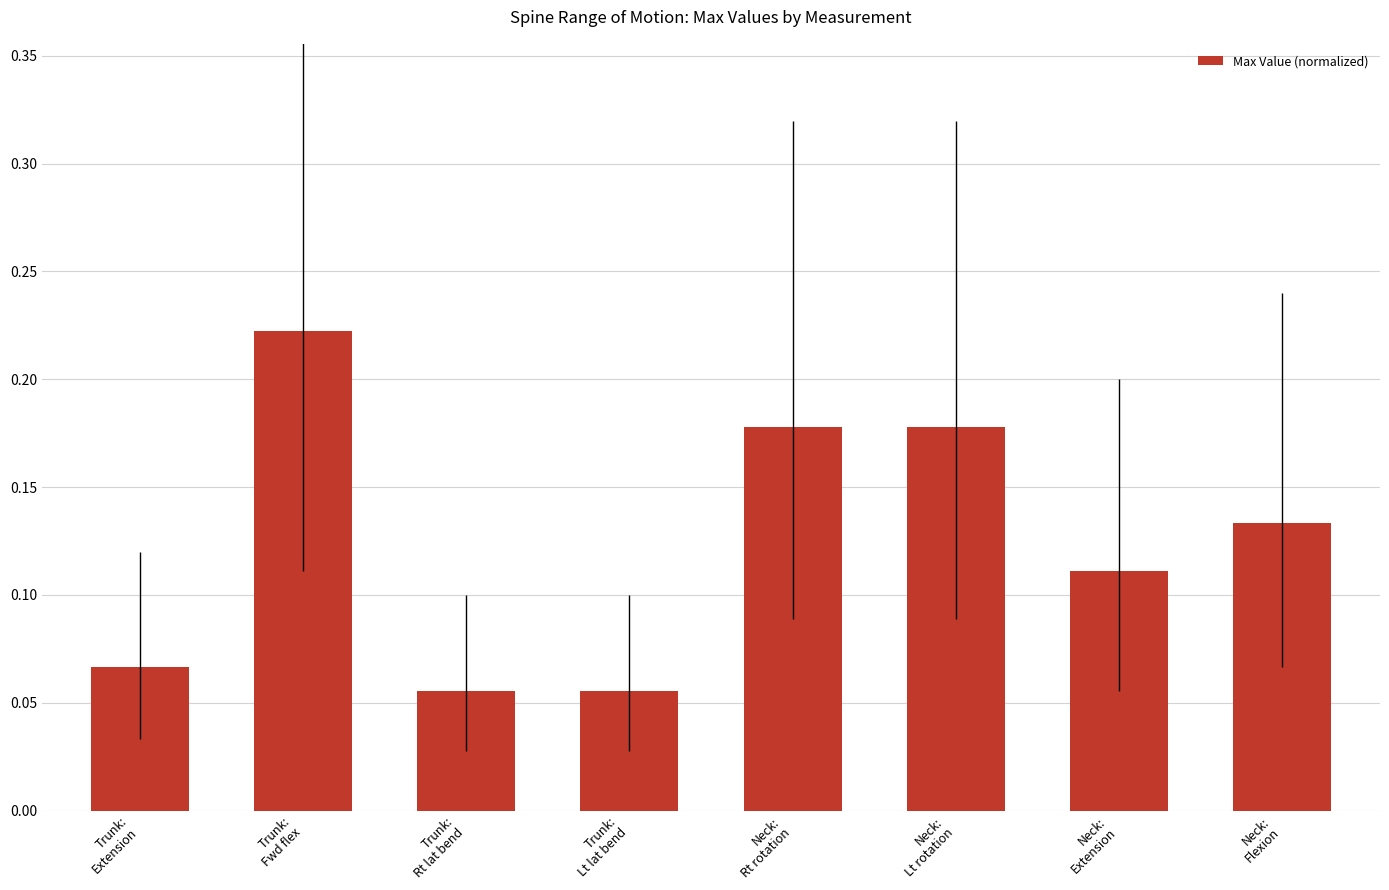

The chart shows a value of 0.2 at Neck:
Flexion. True or false?

False